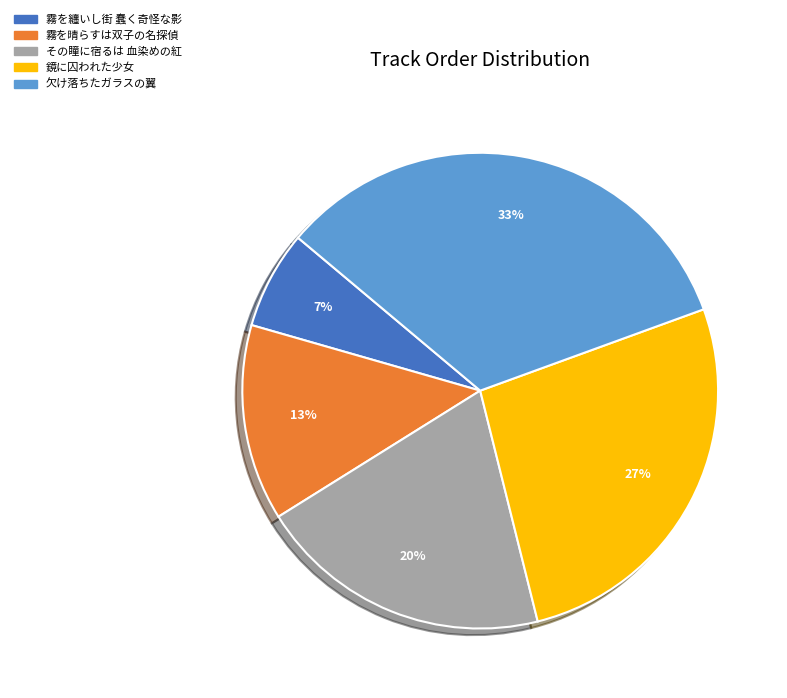

Count the number of slices in the pie.

5